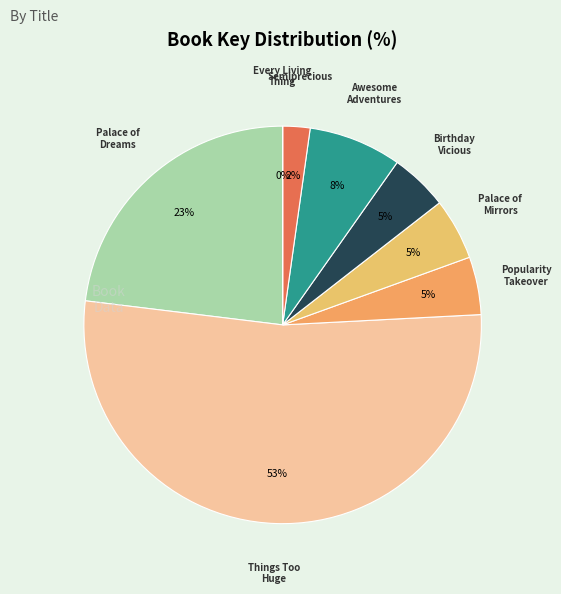

What is the largest slice in the pie chart?

Things Too Huge